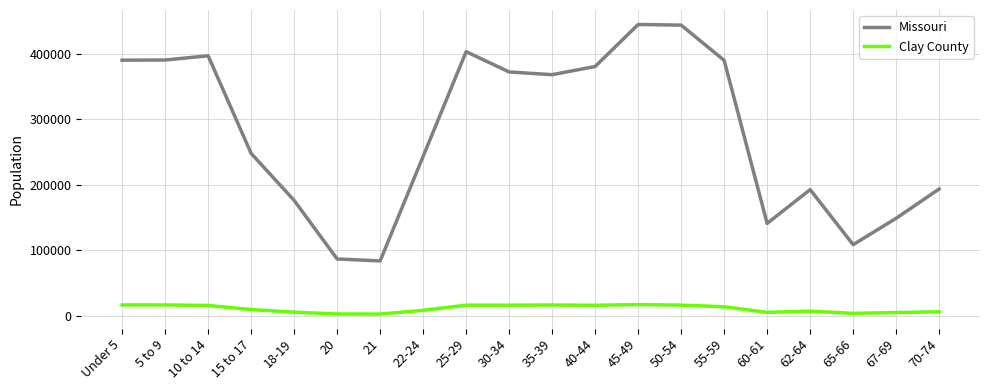

Which series has the largest total across all categories?

Missouri